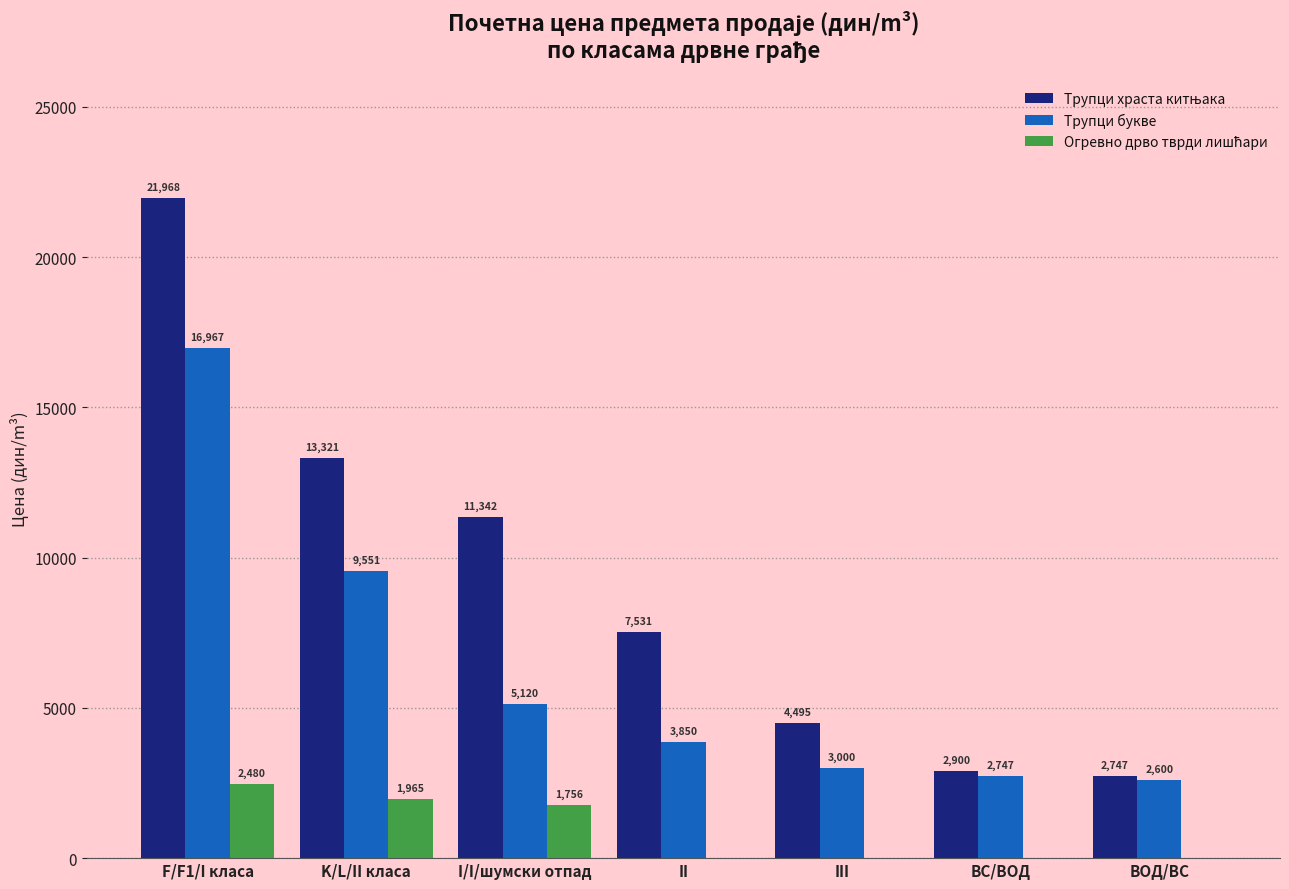

At which label does Трупци букве first exceed 3850?

F/F1/I класа